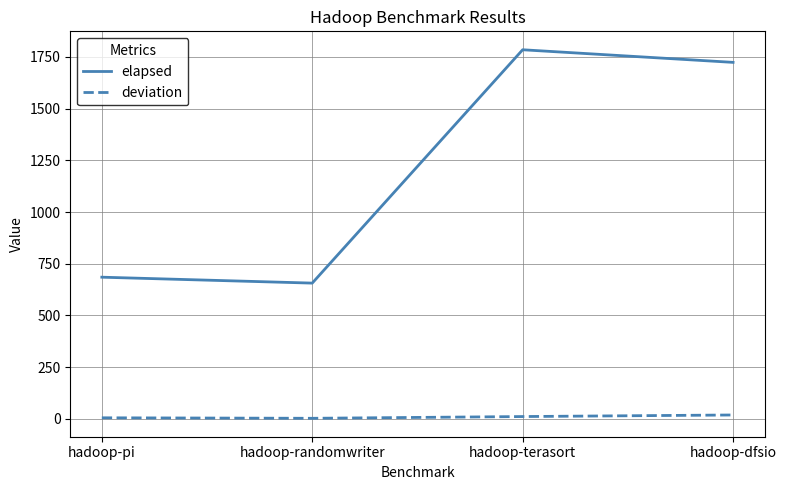

What is the maximum value for elapsed?

1784.7